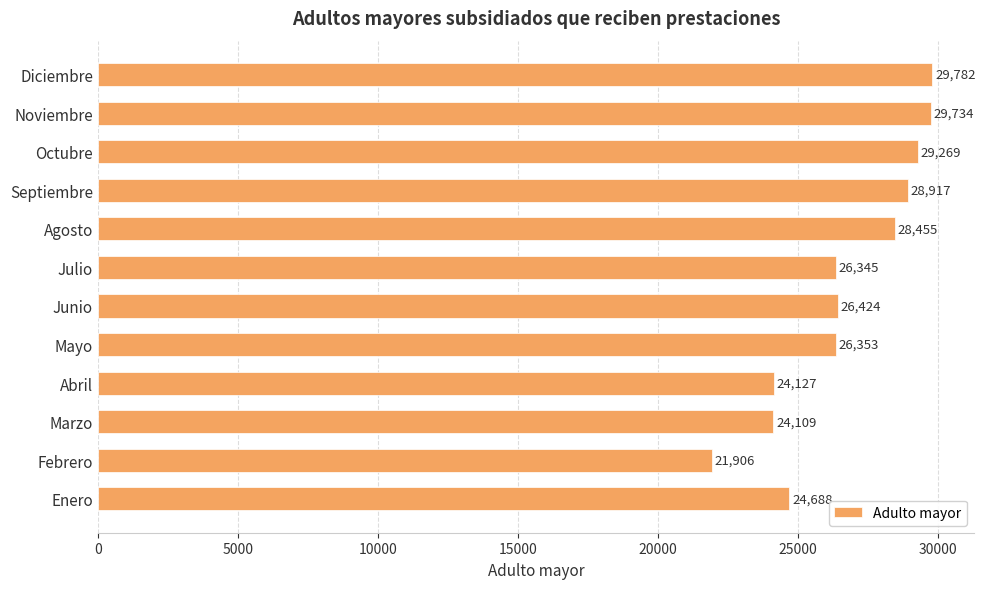

What is the approximate value at Abril?

24127